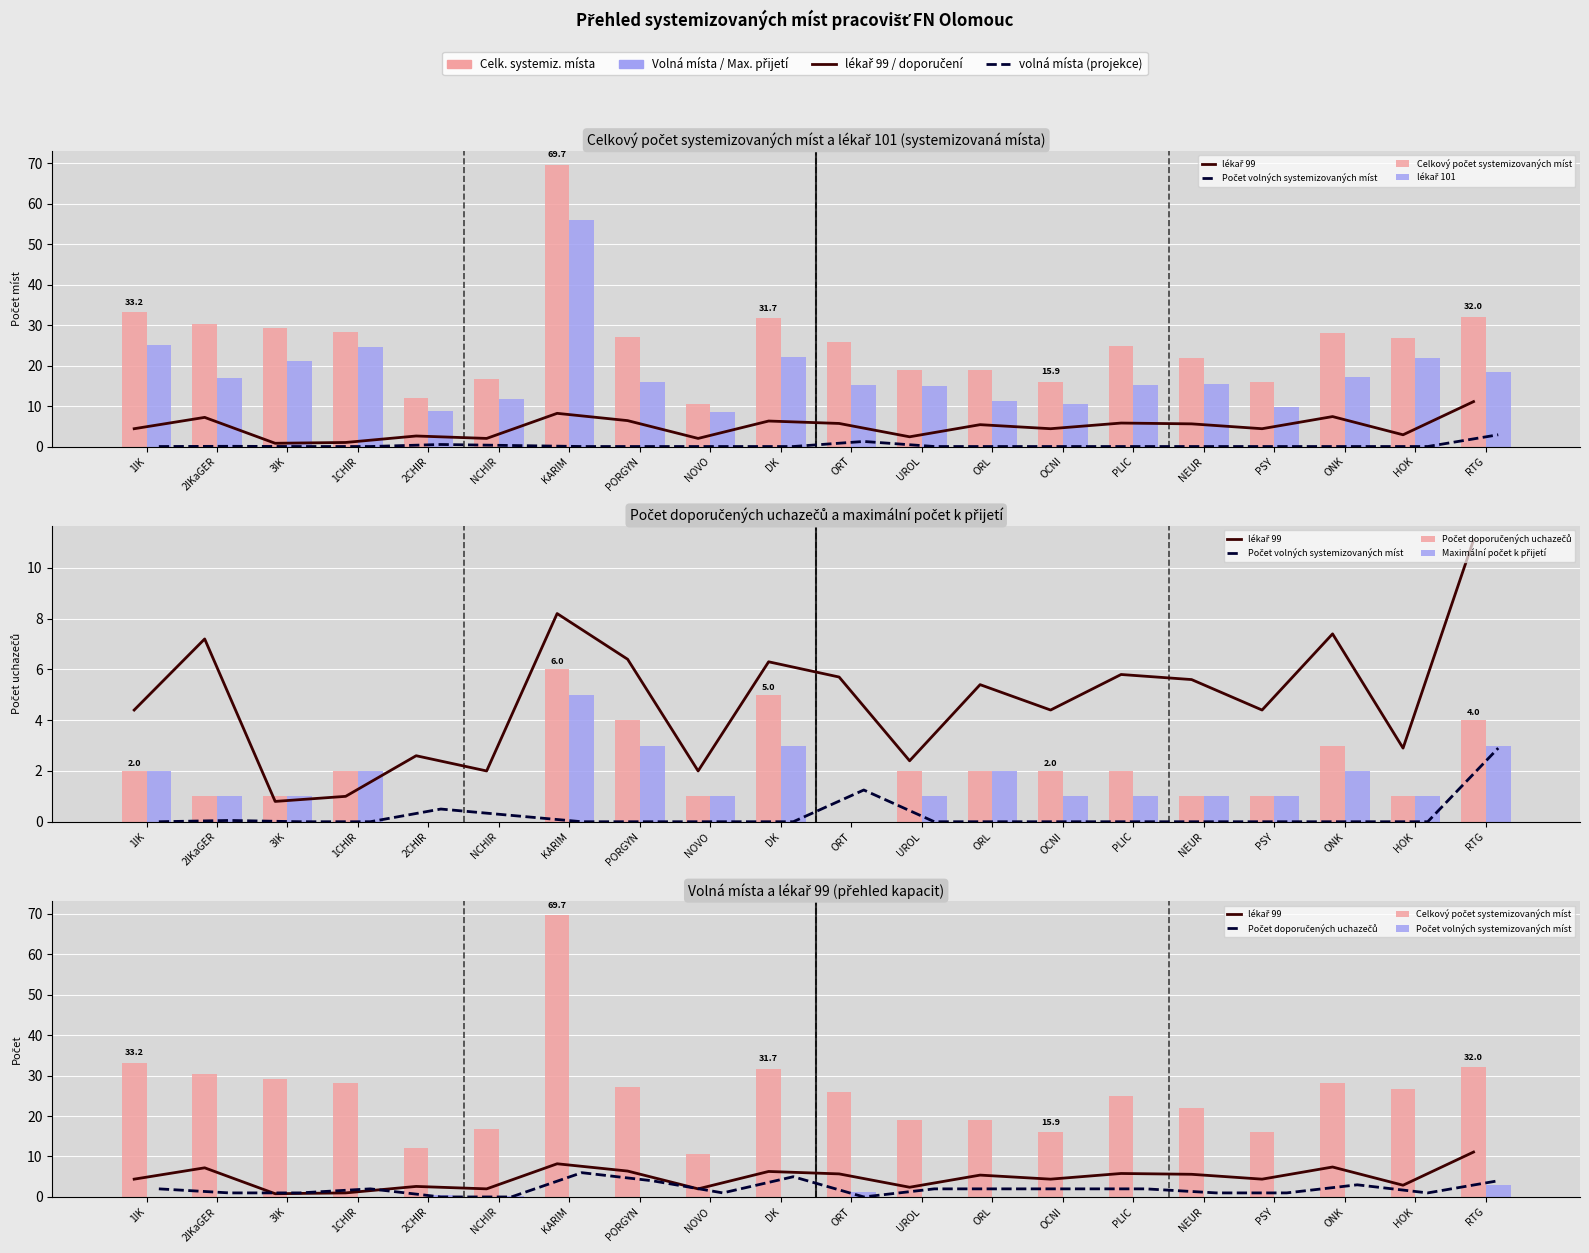

How many groups of bars are there?

20